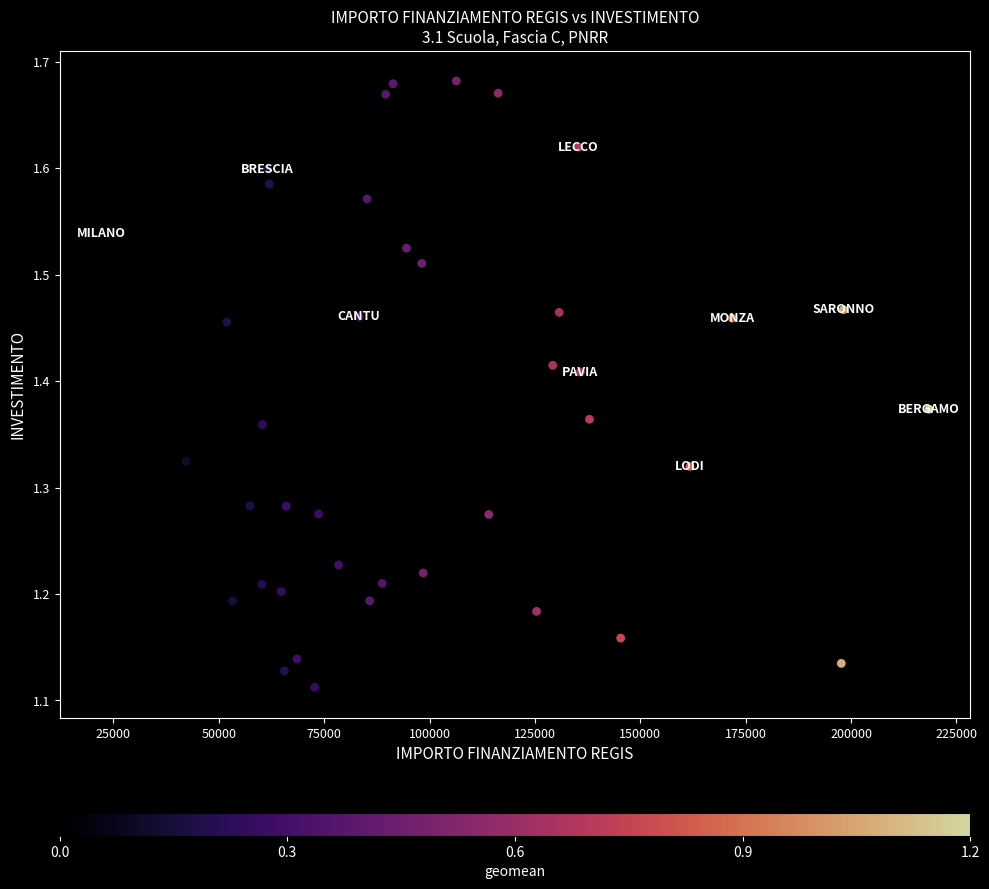

What is the range of Y values (max minus min)?

0.6